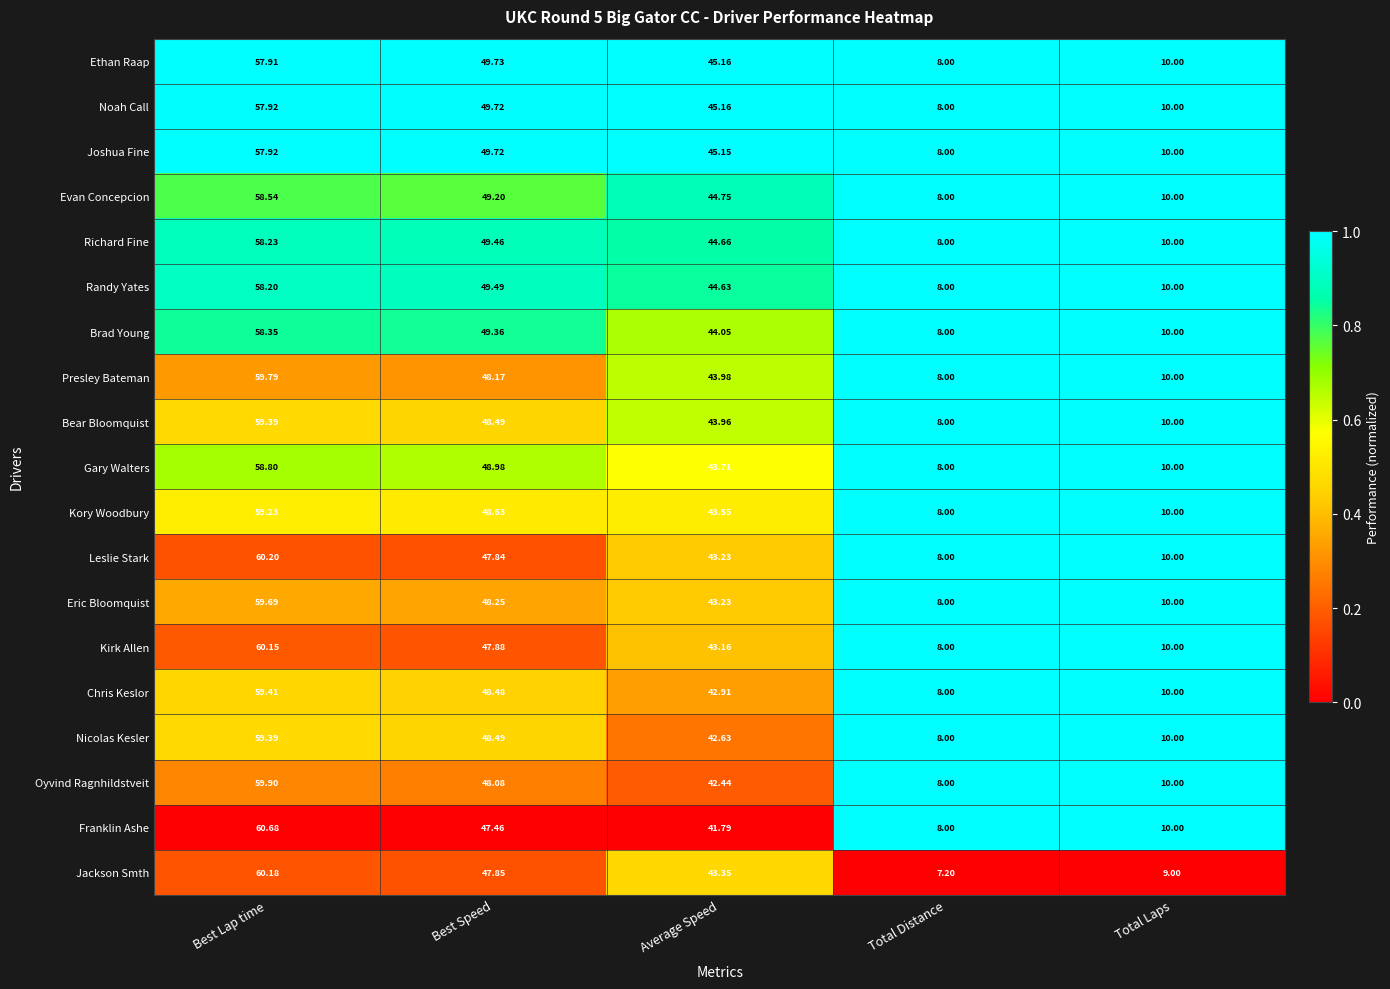

Is the value of Chris Keslor at Best Speed greater than the value of Ethan Raap at Best Lap time?

No